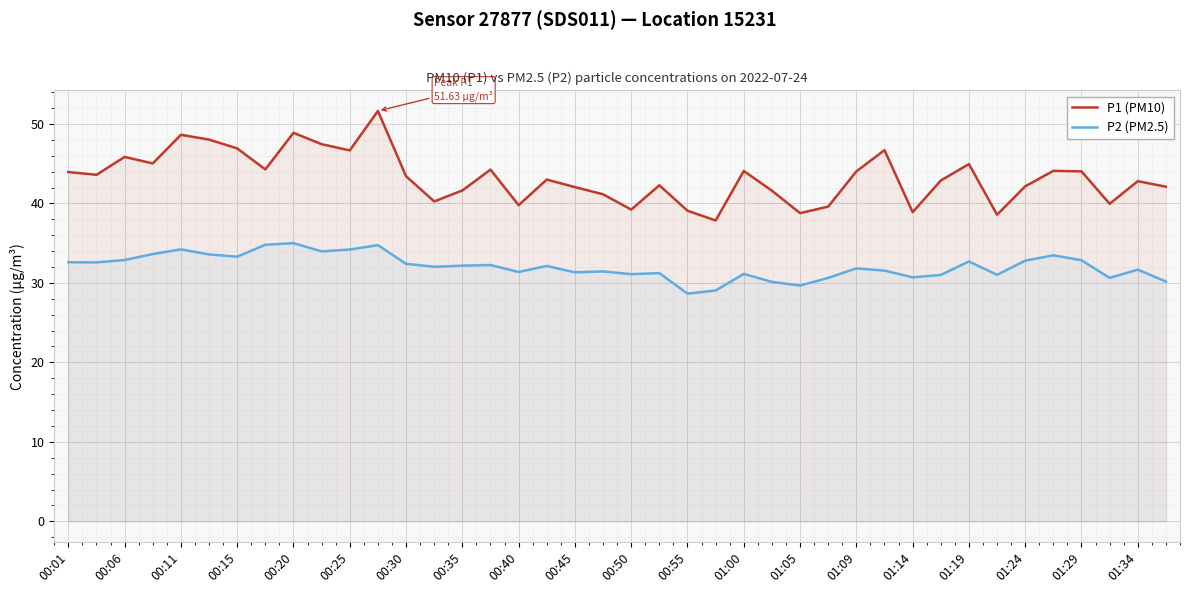

The P1 (PM10) series shows 75.5 at 39. True or false?

False